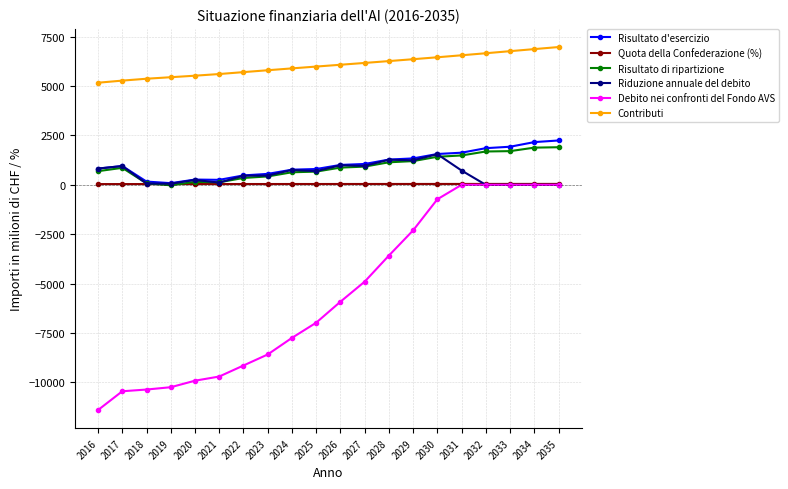

What is the difference between the Risultato di ripartizione values at 2020 and 2033?

1556.0